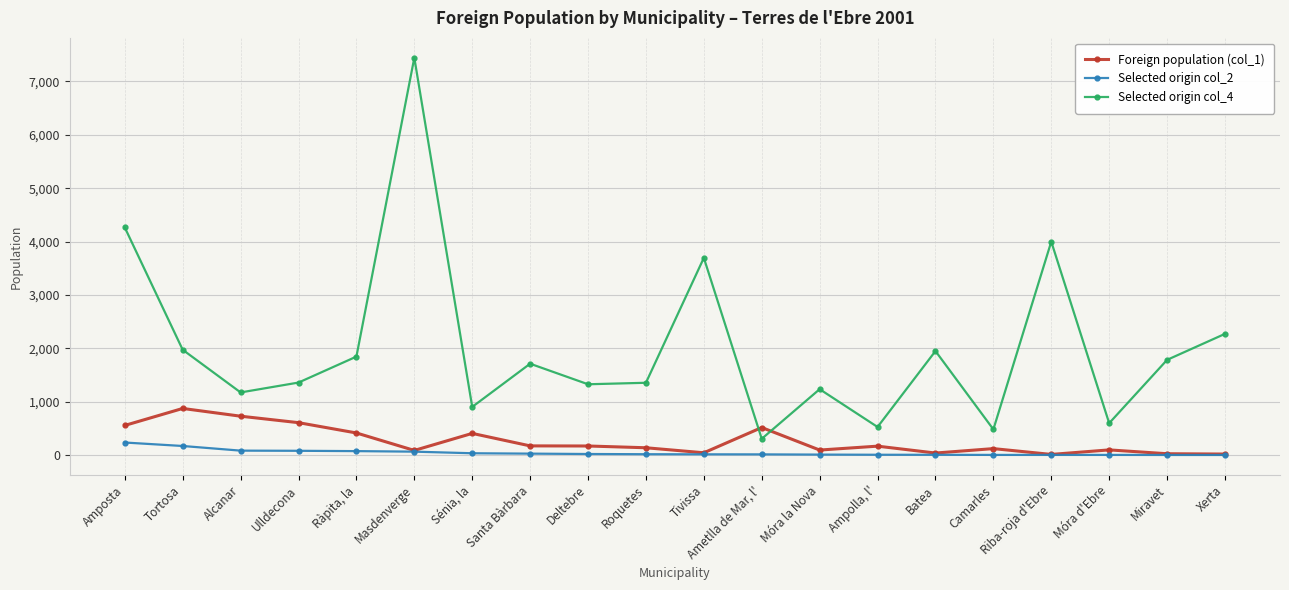

What is the total value across all series at Riba-roja d'Ebre?

4021